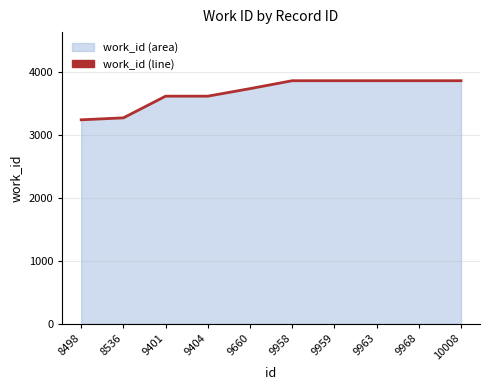

What is the value of the 5th point from the left?

3740